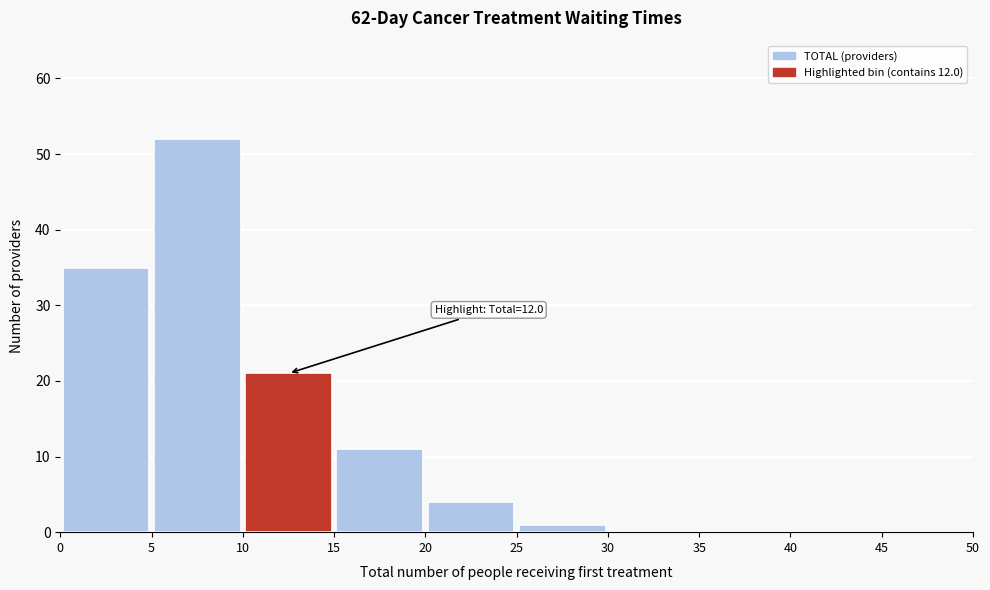

Which range on the x-axis has the tallest bar?

5 to 10